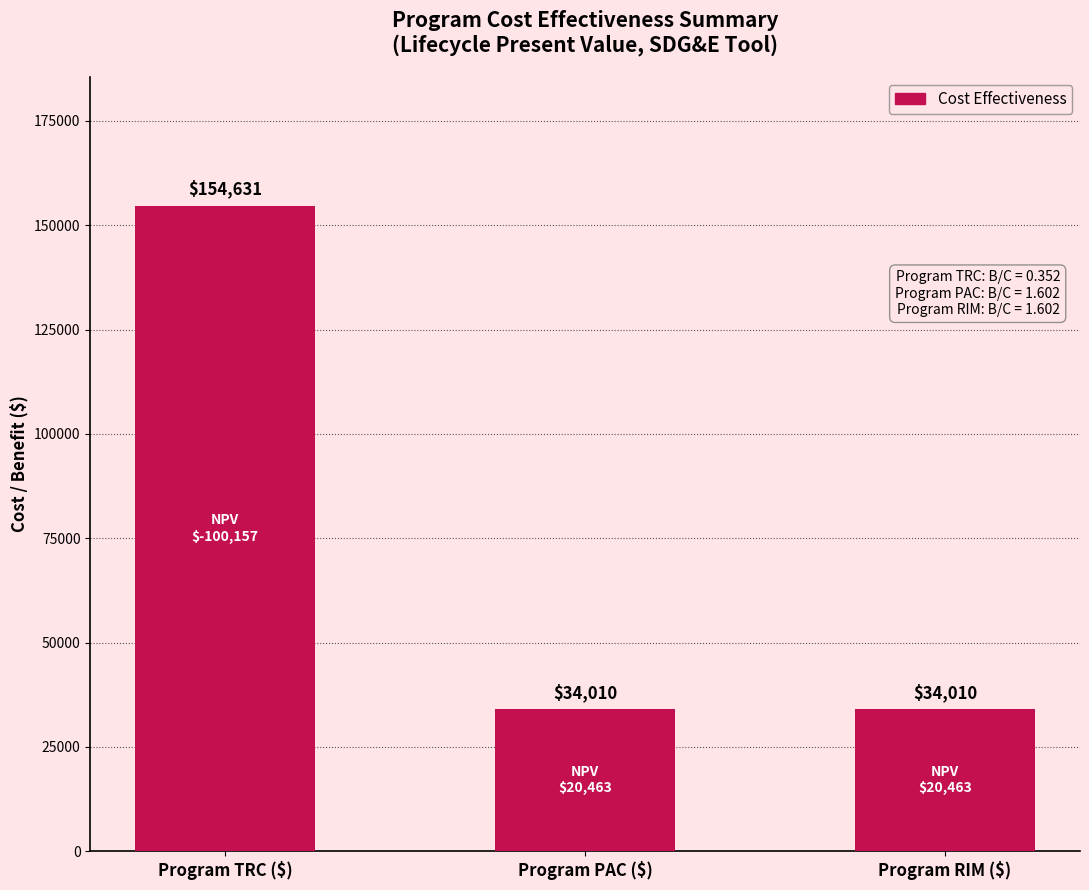

What position from the left is Program TRC ($)?

1